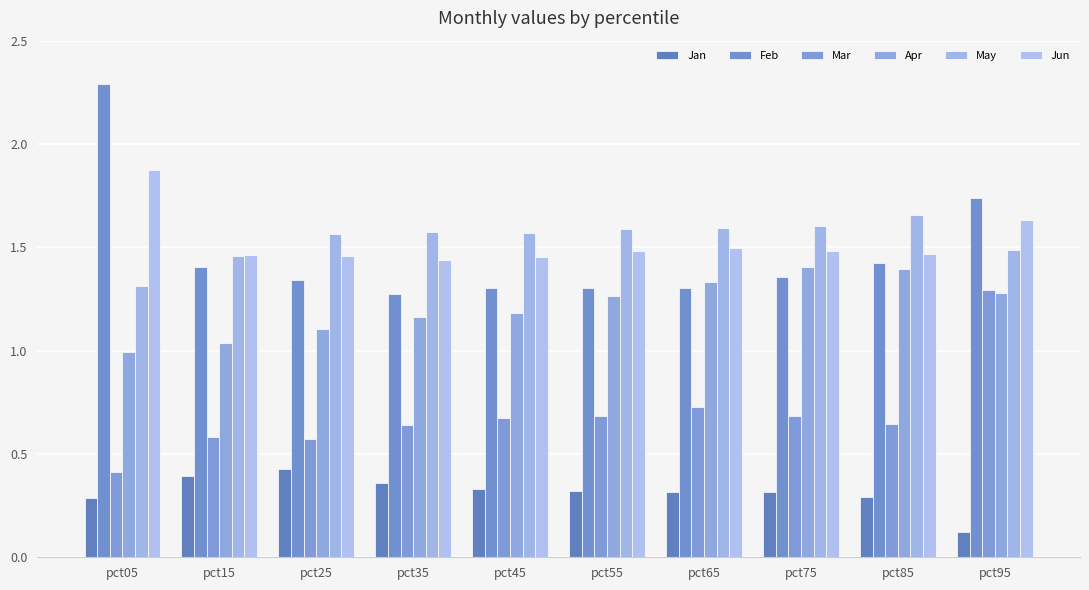

What is the value of the Jun bar at the 10th from the left?

1.6